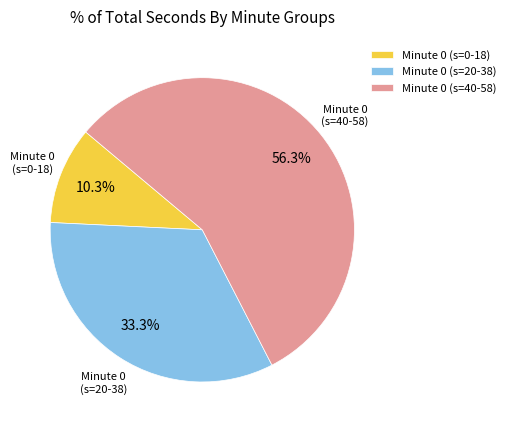

Which has a higher value, Minute 0 (s=0-18) or Minute 0 (s=40-58)?

Minute 0 (s=40-58)